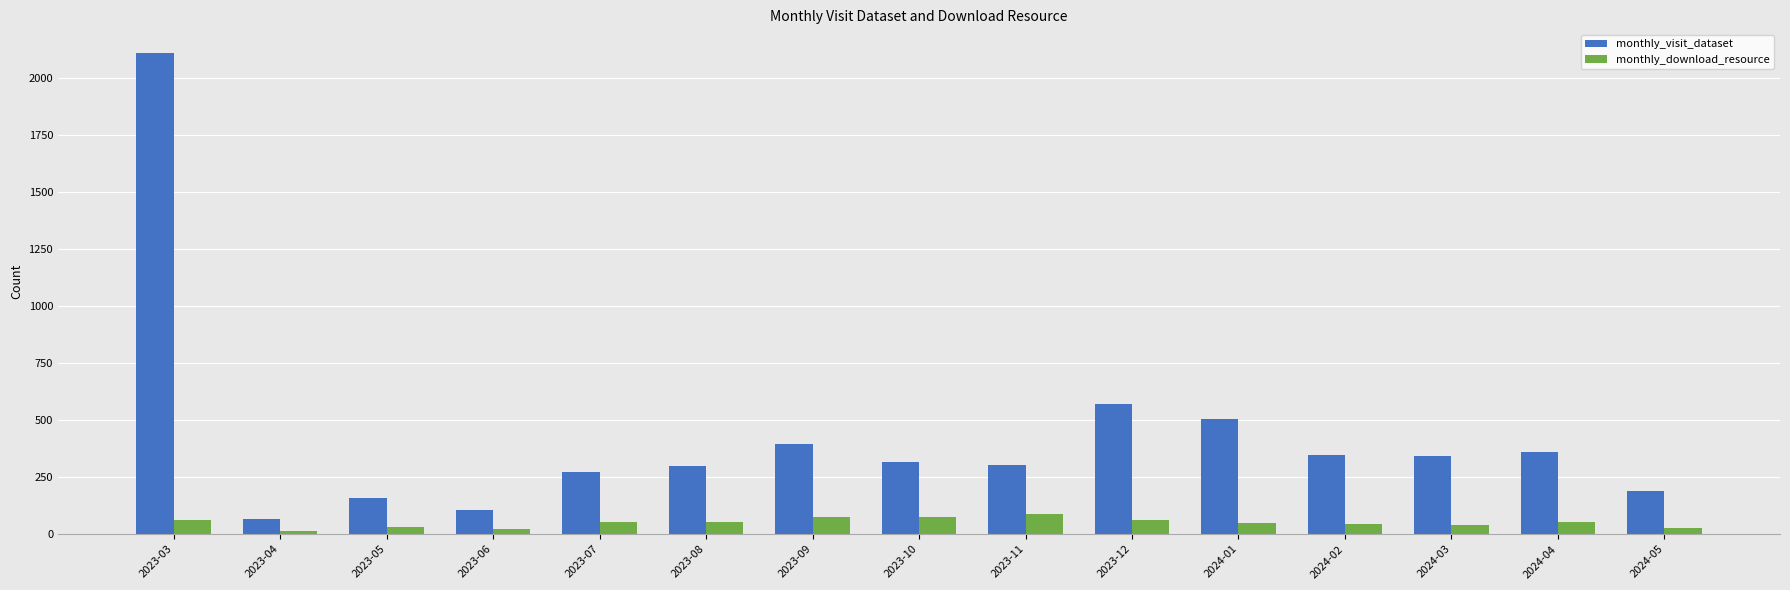

The value of monthly_visit_dataset at 2023-12 is 214. True or false?

False